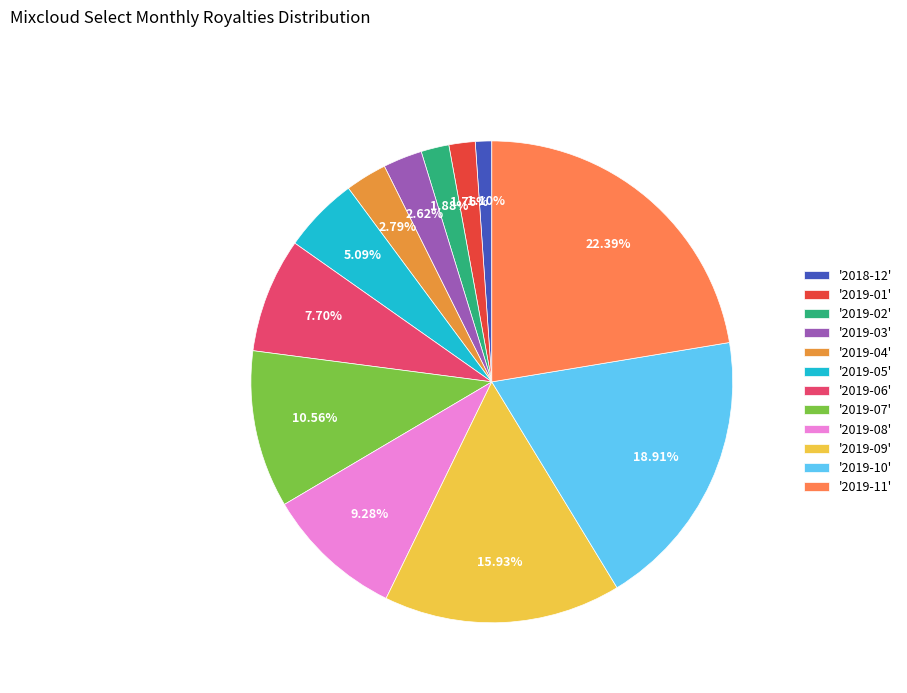

How many slices are in this pie chart?

12